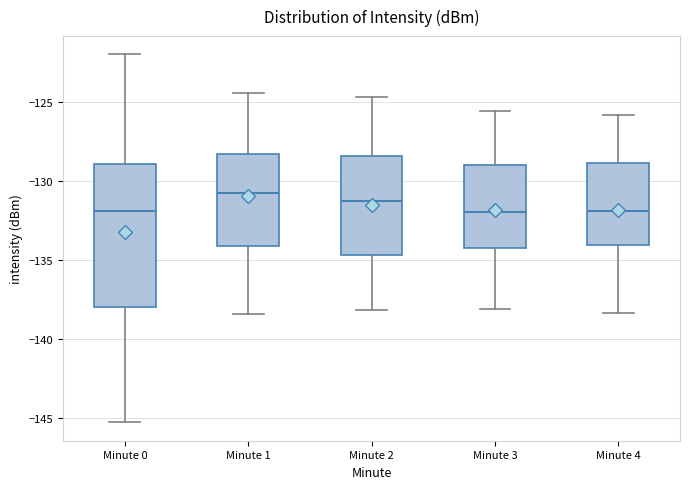

Which box's median line is the highest?

Minute 1